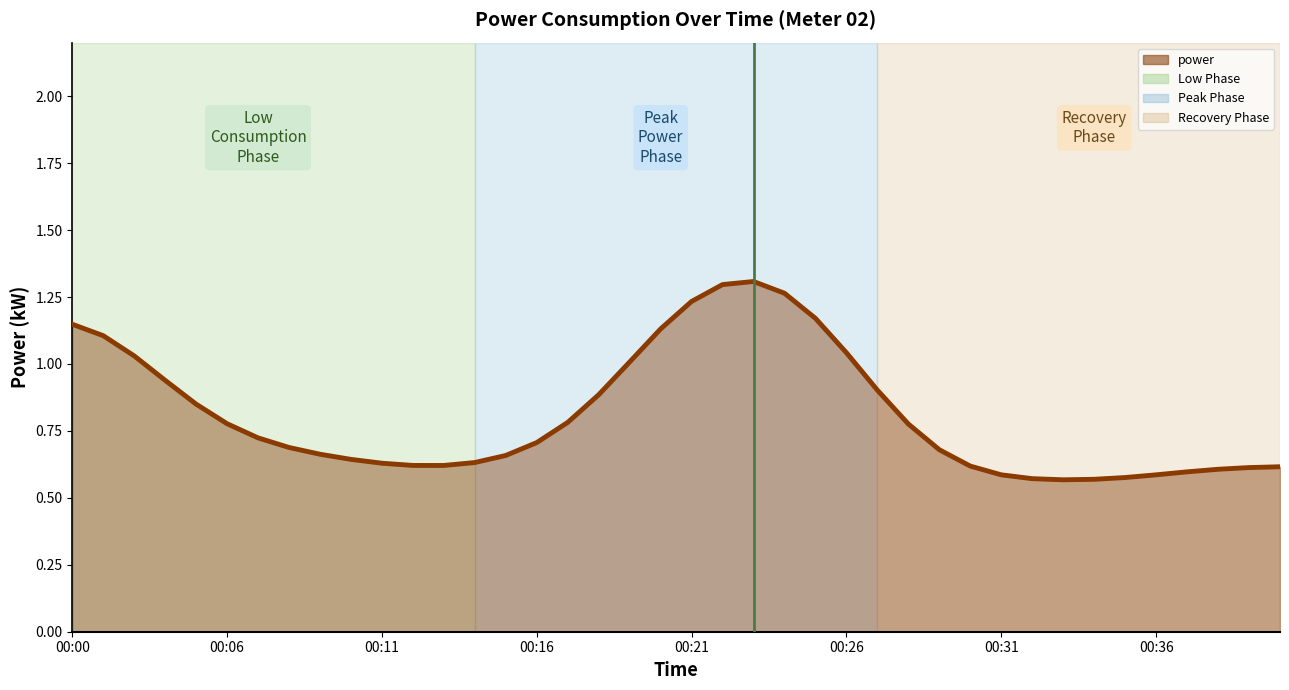

How many categories are shown in the chart?

40